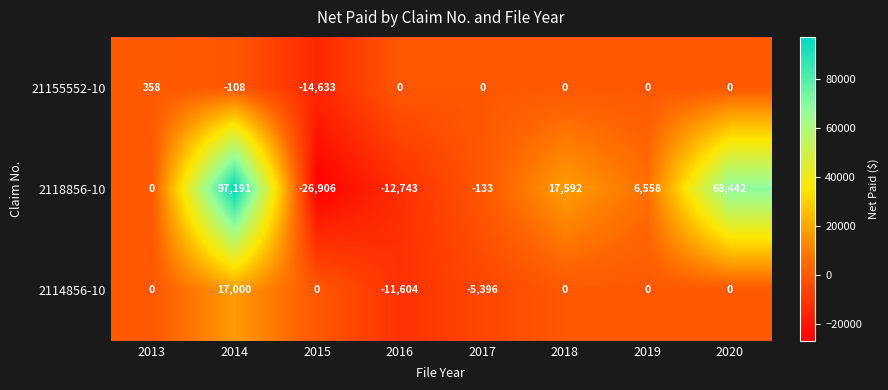

At 2016, list the series in order from smallest to largest.

2118856-10, 2114856-10, 21155552-10